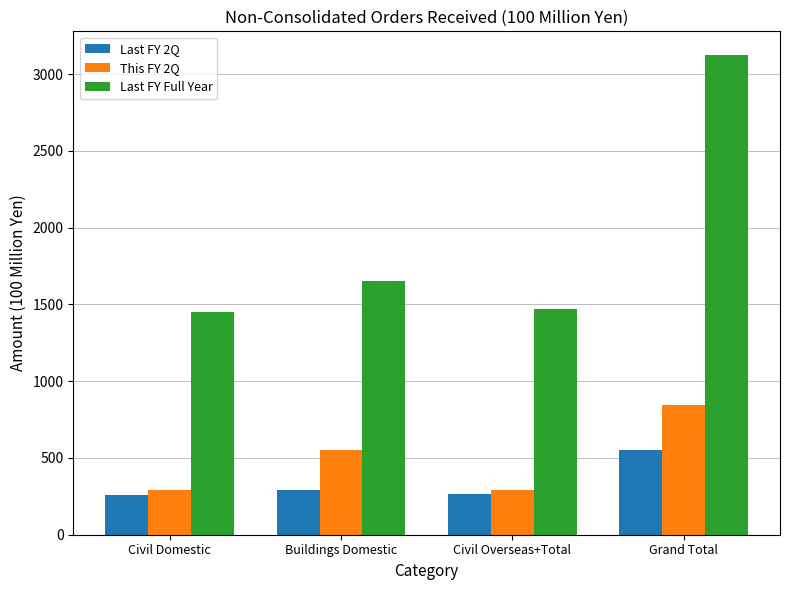

What is the highest value of the Last FY Full Year series?

3122